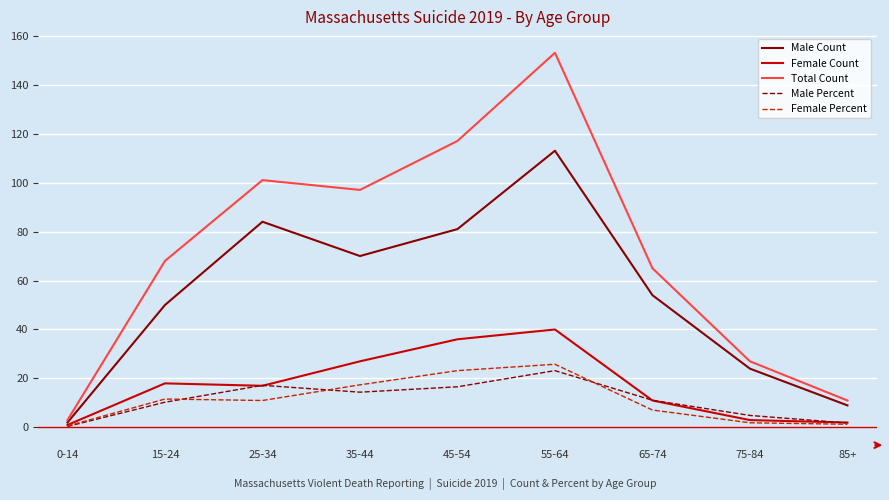

What is the sum of the Female Count values at 75-84 and 15-24?

21.0